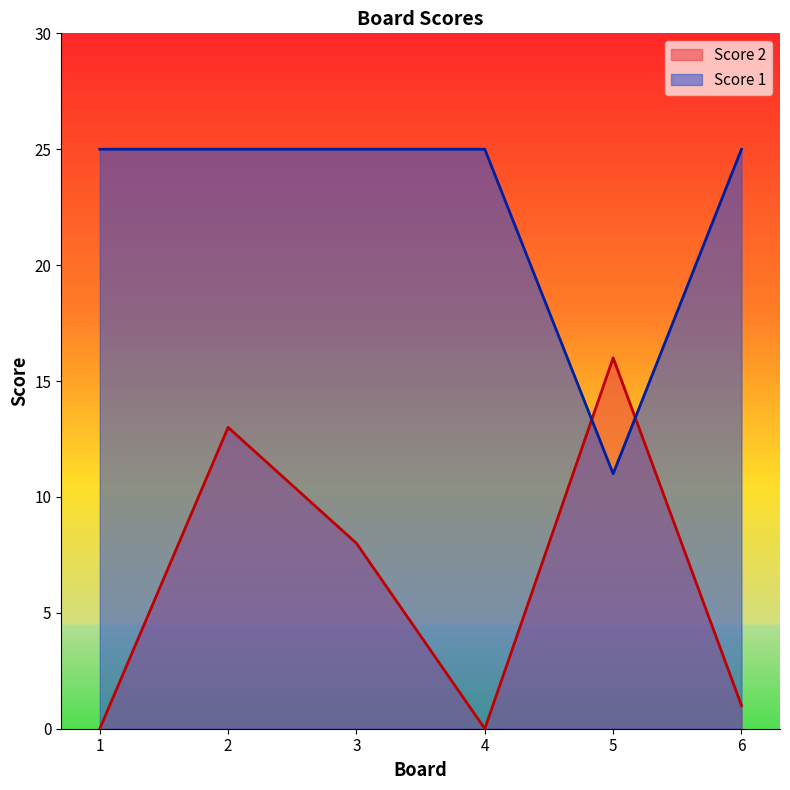

Is the value of Score 1 at 1 greater than the value of Score 2 at 4?

Yes